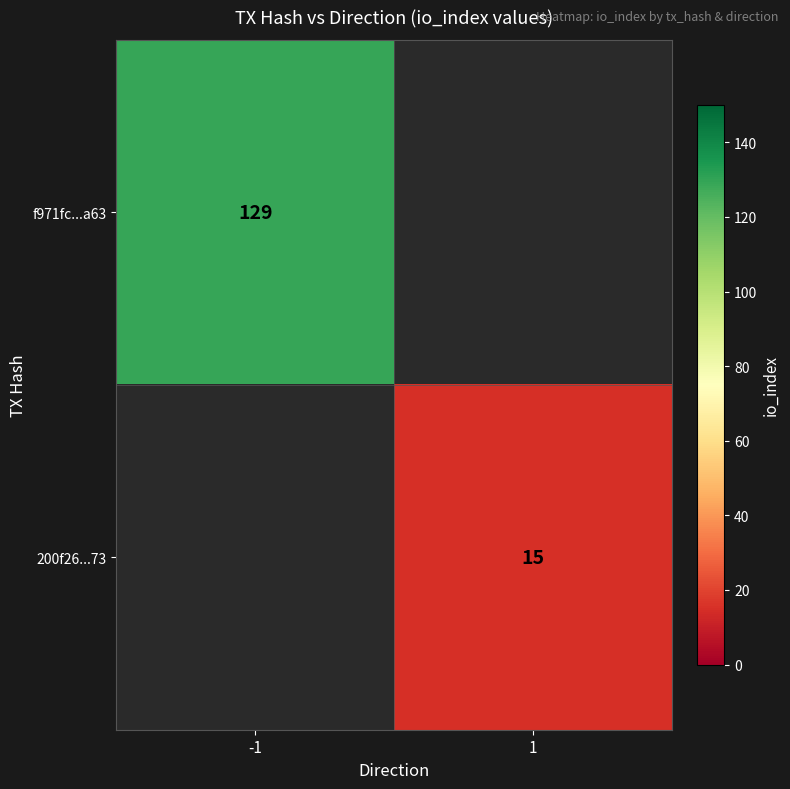

What is the greatest value displayed?

129.0